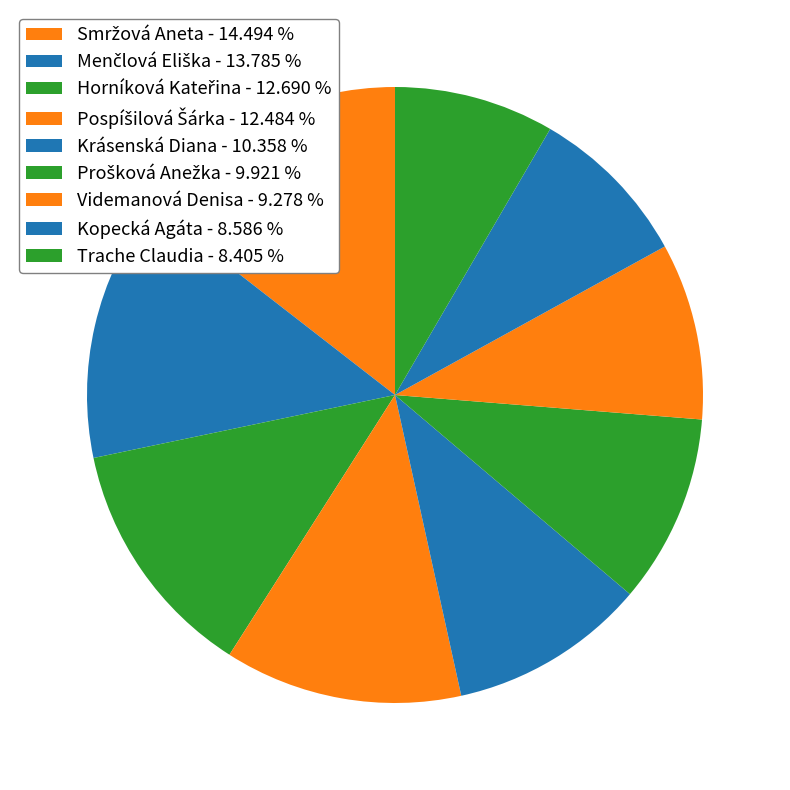

To the nearest percent, what percentage of the pie is Prošková Anežka?

10%